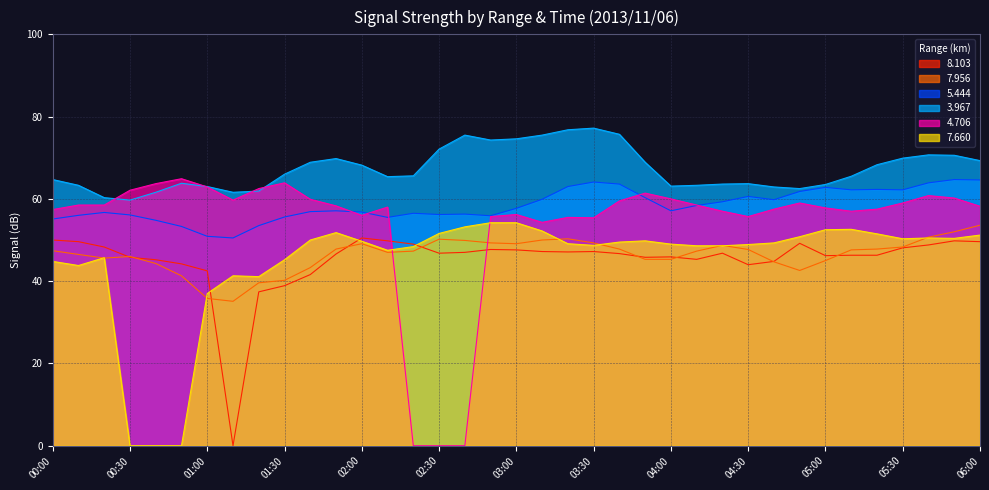

Which series has the largest range (max minus min)?

4.706